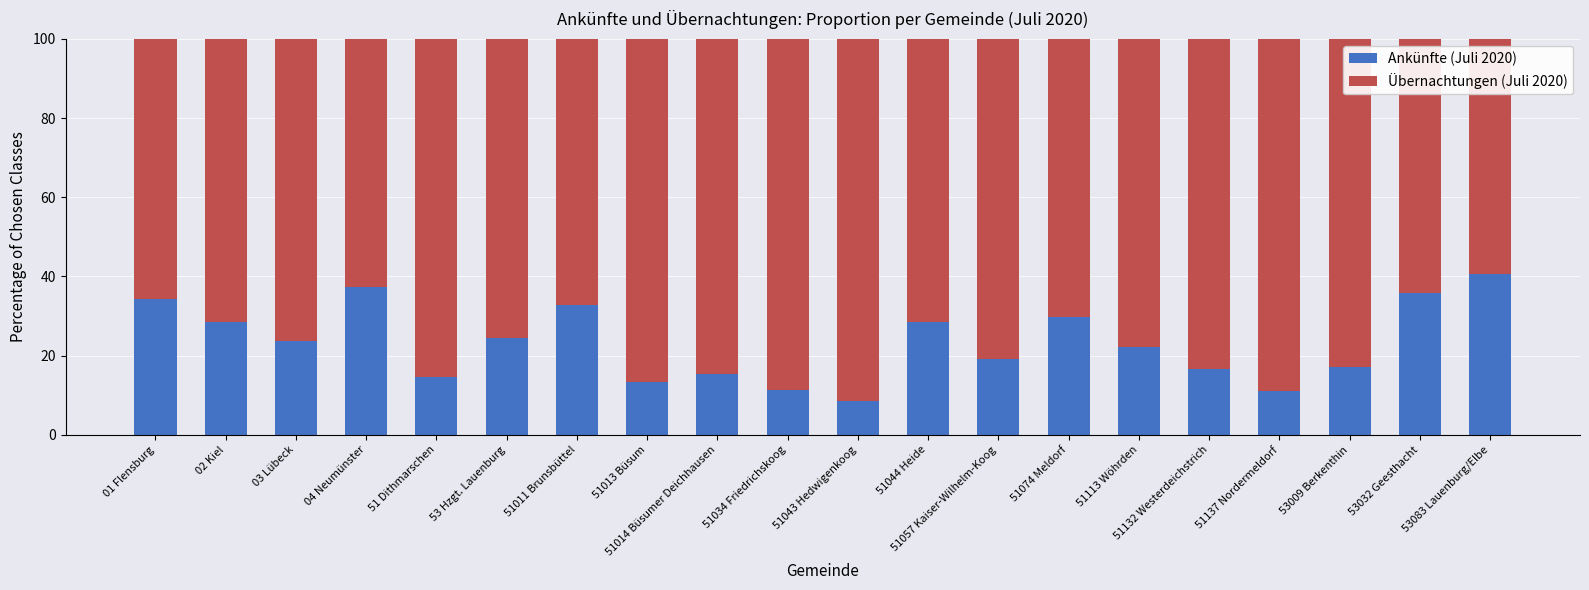

What is the total value across all series at 53009 Berkenthin?

100.0